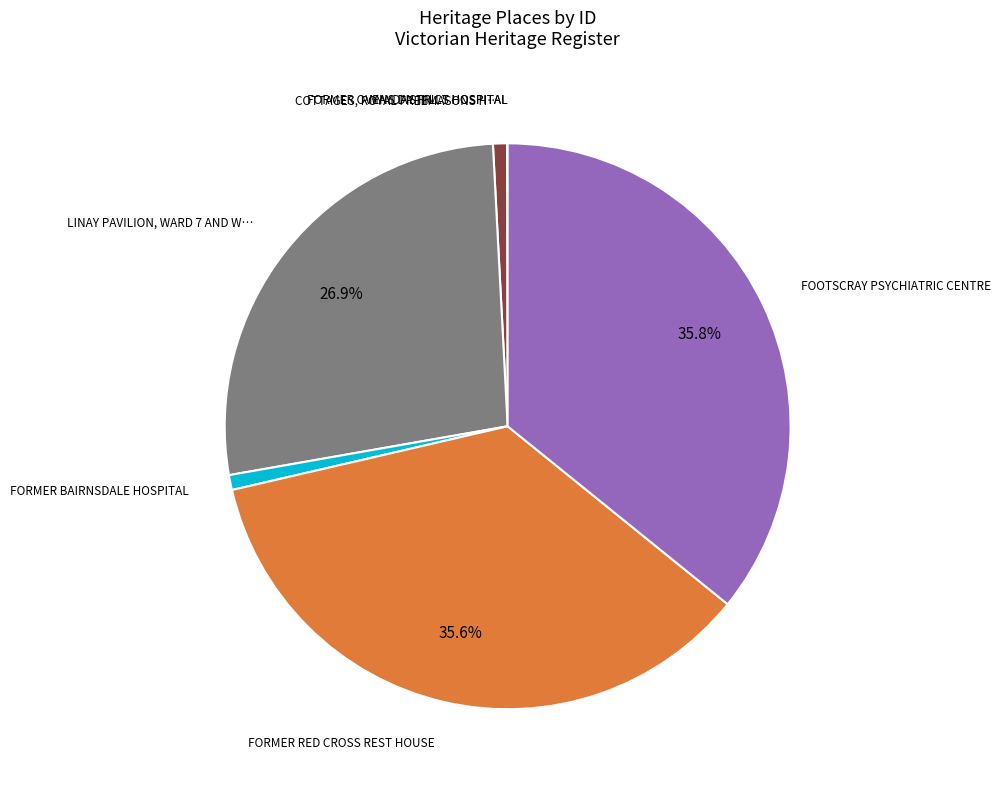

Does any single category account for the majority?

No